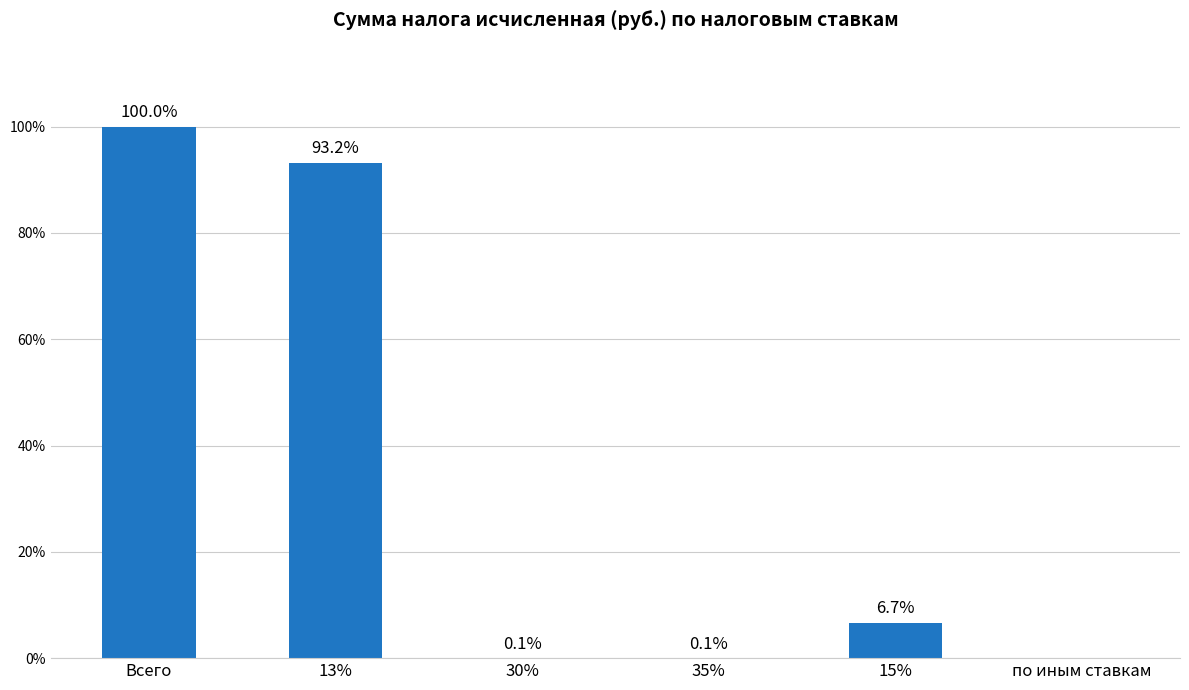

How many bars are there in total?

6